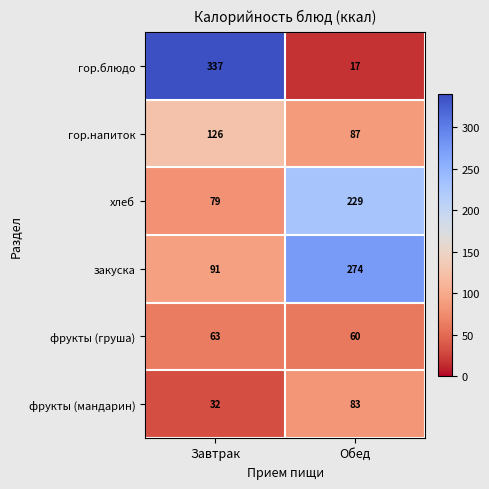

What is the minimum value shown in the chart?

17